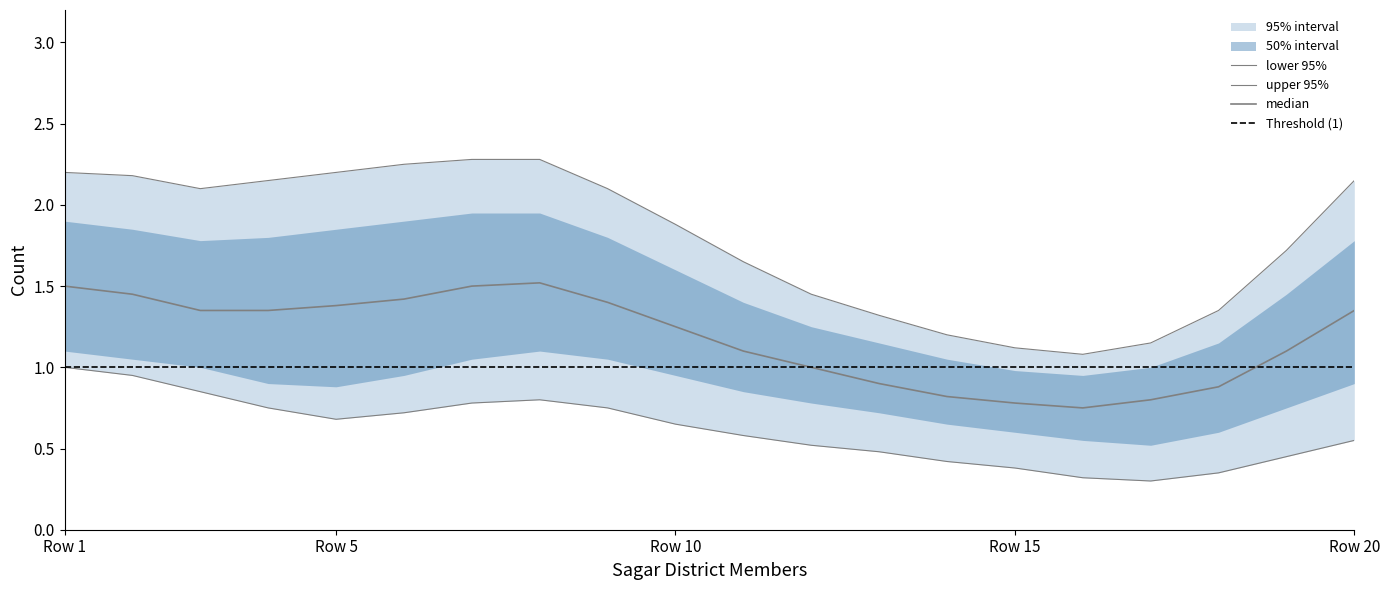

Which category has the highest value in the lower_95 series?

Row 1